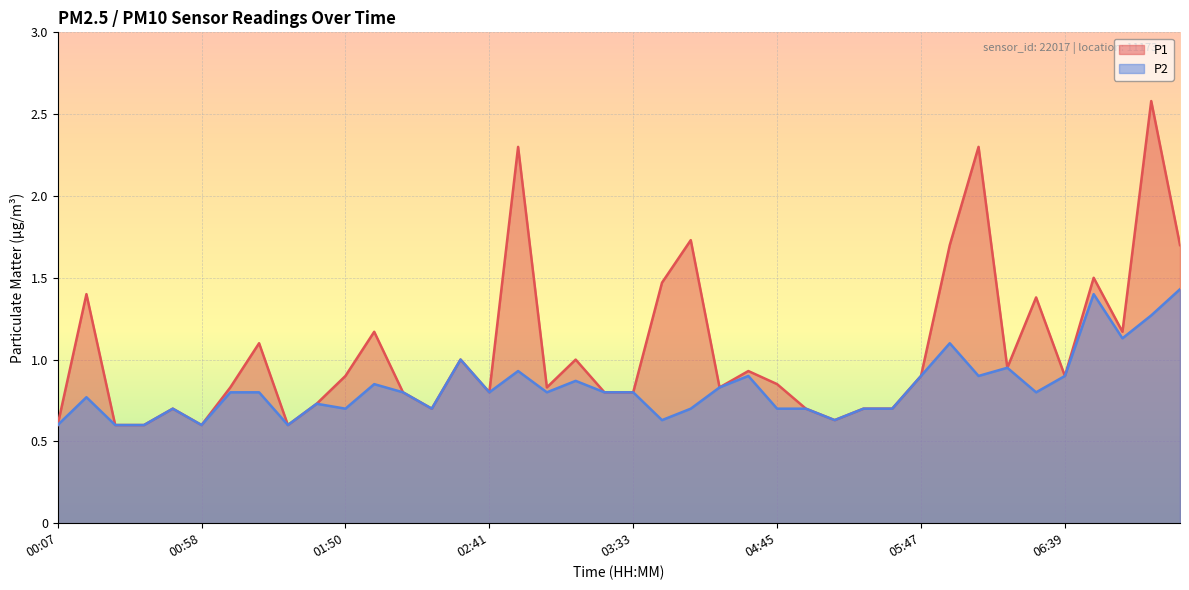

True or false: P2 has a value of 1.0 at 04:56.

False